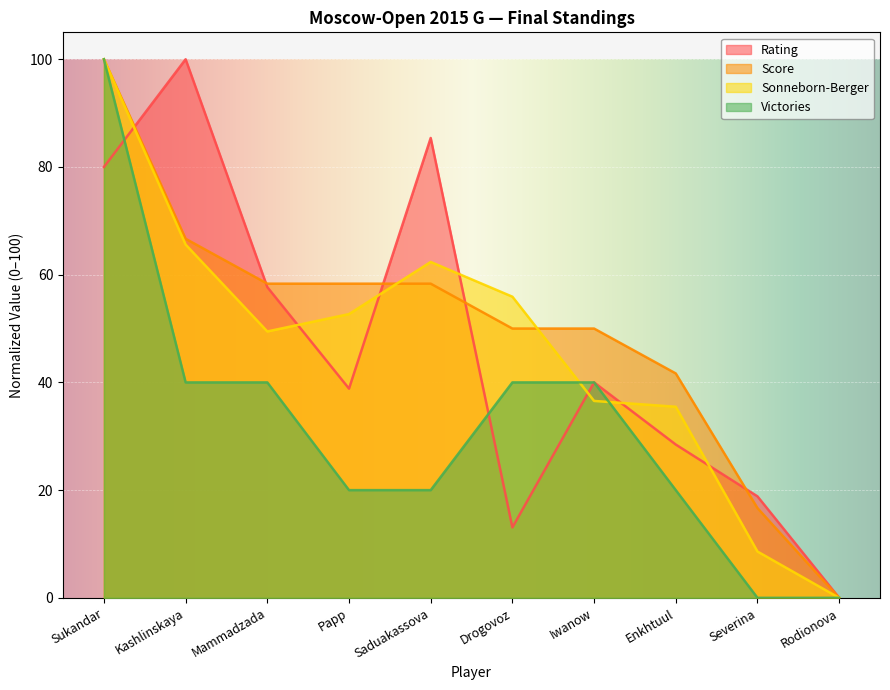

Count the number of categories in the chart.

10